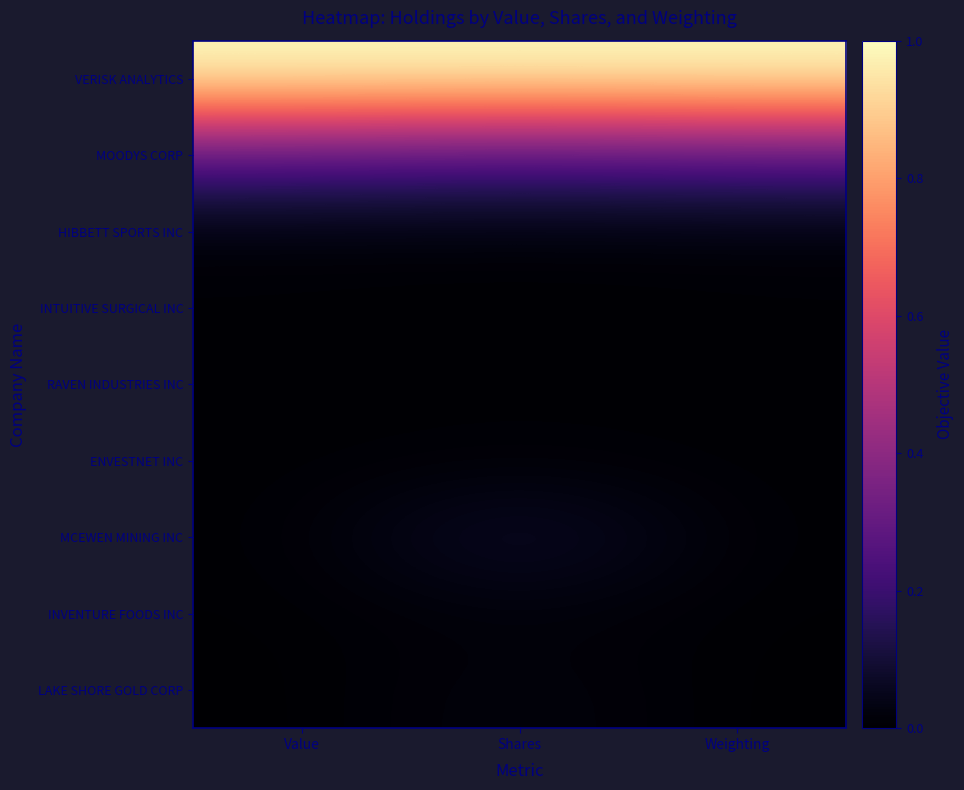

How many series are shown in this chart?

9